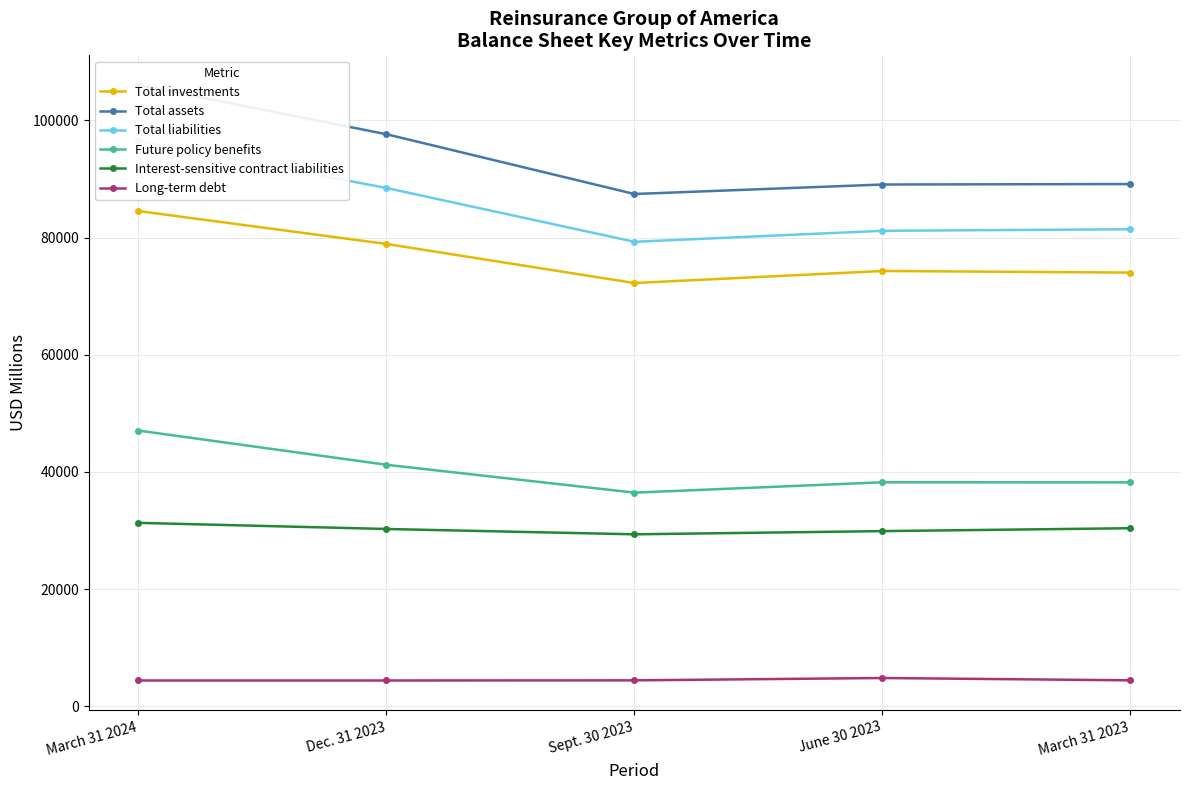

Reading left to right, extract all data points from this chart.

Total investments: 84514	78900	72232	74290	74015
Total assets: 106000	97623	87422	89040	89120
Total liabilities: 96442	88452	79269	81145	81404
Future policy benefits: 47067	41231	36474	38239	38222
Interest-sensitive contract liabilities: 31319	30273	29365	29910	30405
Long-term debt: 4427	4427	4450	4850	4455